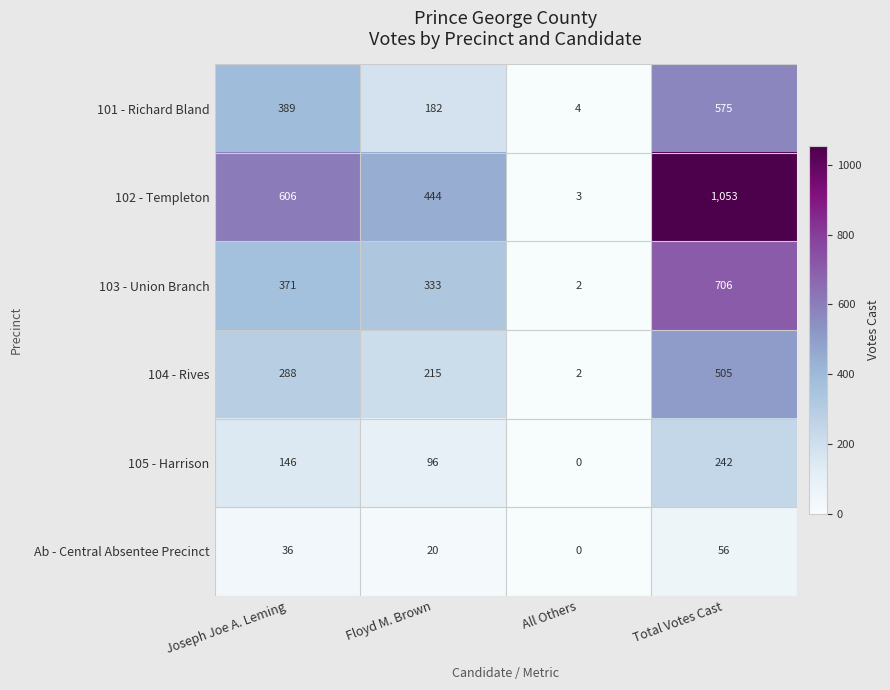

True or false: 104 - Rives has a value of 1 at All Others.

False